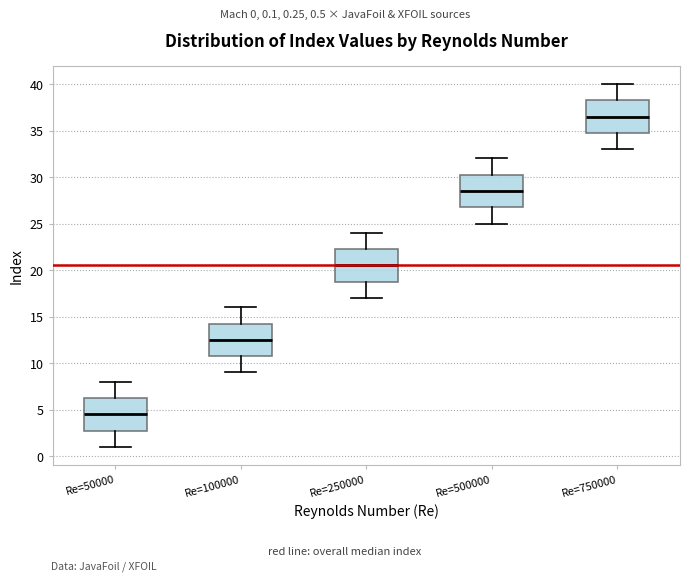

Reading left to right, transcribe this box plot: for each box, give where its median line is, the range the box spans, and where its two whiskers end, as read against the y-axis. The values are not printed on the chart, so give them approximately, as read against the axis.

Re=50000: median 4.5, box 3.0 to 6.5, whiskers 1.0 to 8.0
Re=100000: median 12.5, box 11.0 to 14.5, whiskers 9.0 to 16.0
Re=250000: median 20.5, box 19.0 to 22.5, whiskers 17.0 to 24.0
Re=500000: median 28.5, box 27.0 to 30.5, whiskers 25.0 to 32.0
Re=750000: median 36.5, box 35.0 to 38.5, whiskers 33.0 to 40.0